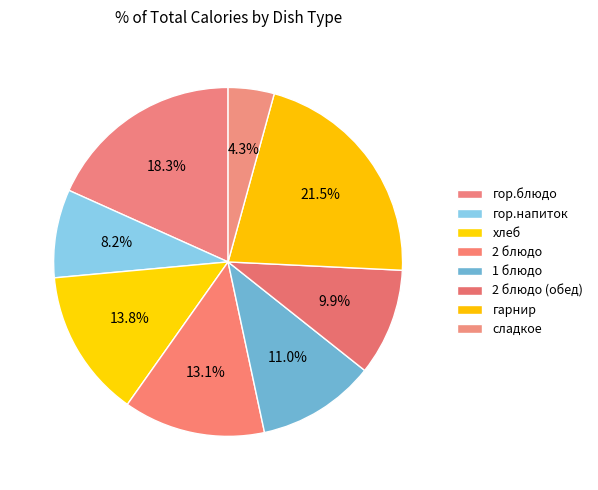

To the nearest percent, what is the average slice percentage?

12%